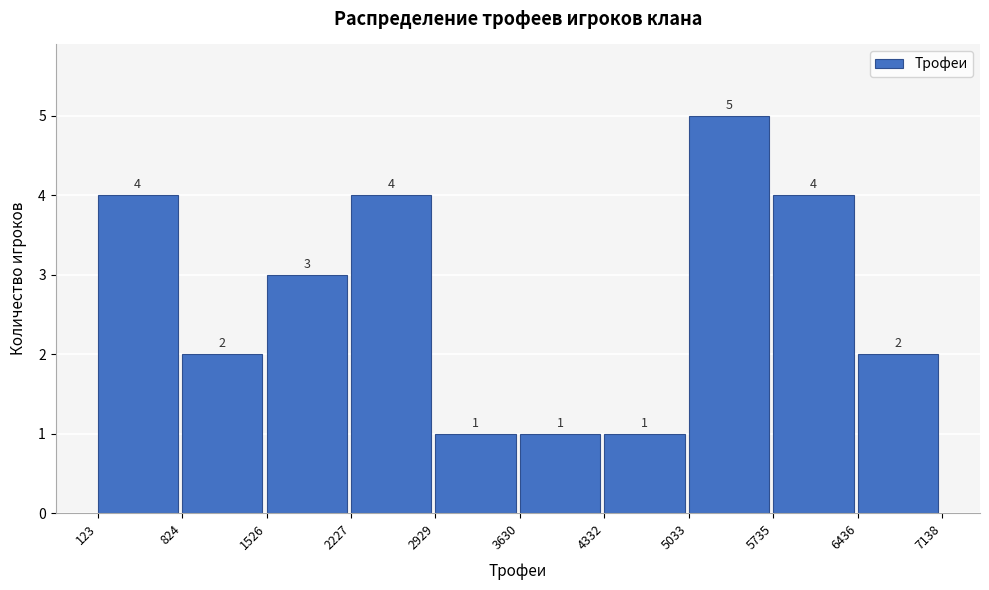

Reading left to right, transcribe this chart: for each bar, give the range it covers on the x-axis and its height.

123 to 824: 4
824 to 1526: 2
1526 to 2227: 3
2227 to 2929: 4
2929 to 3630: 1
3630 to 4332: 1
4332 to 5033: 1
5033 to 5735: 5
5735 to 6436: 4
6436 to 7138: 2